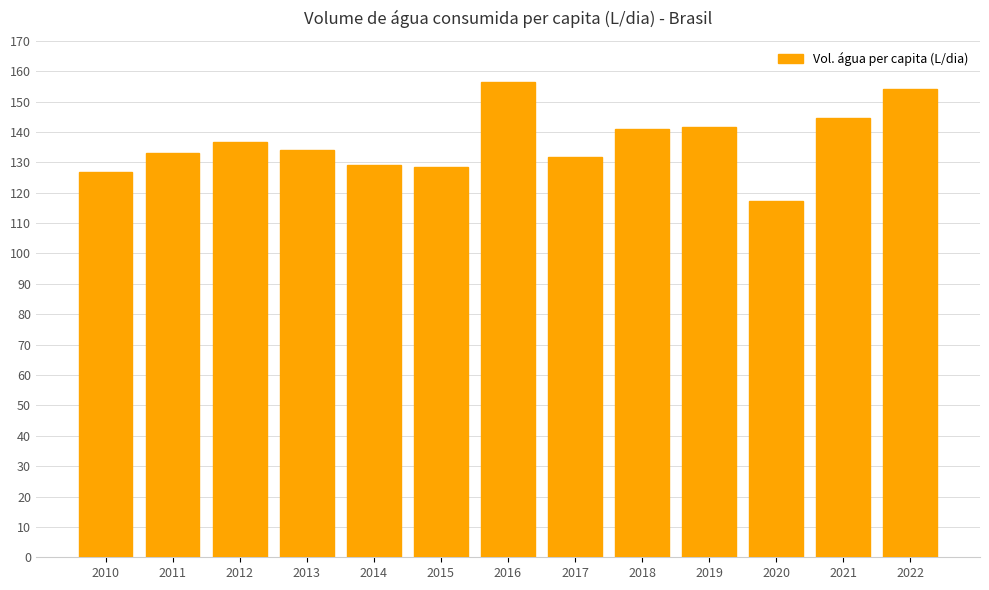

Does the chart contain stacked bars?

No